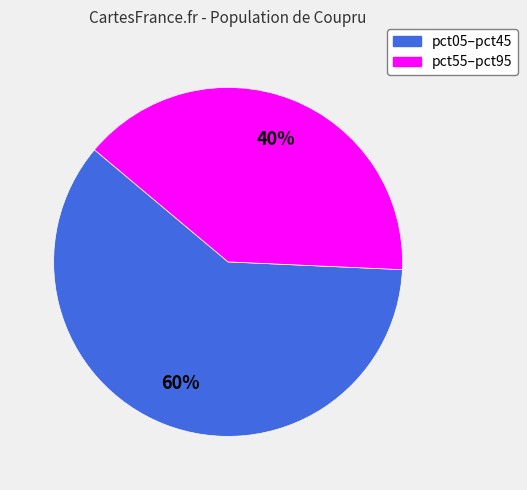

To the nearest percent, what is the average slice percentage?

50%